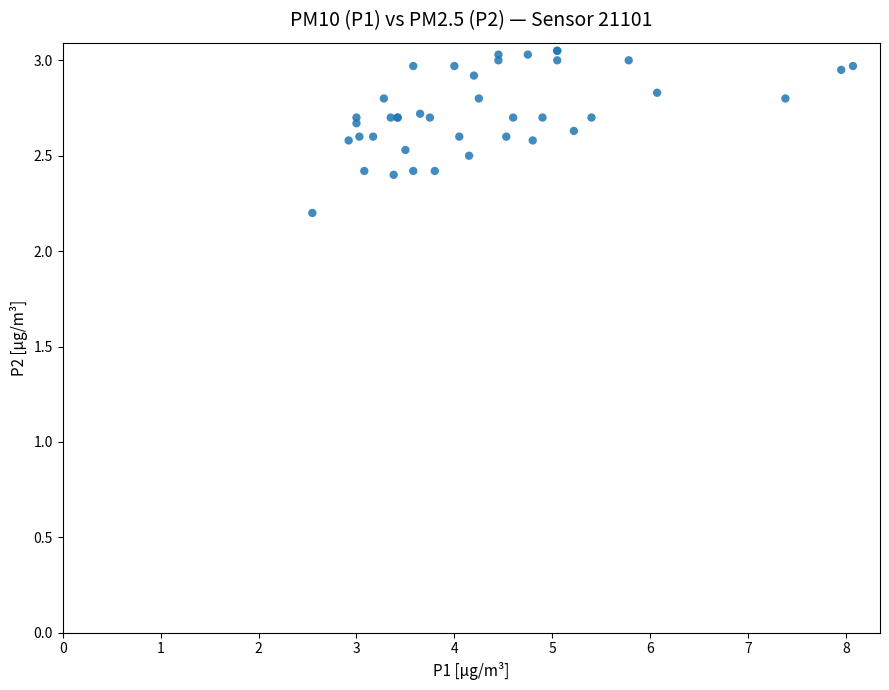

What Y value in the scatter plot is closest to 2?

2.2